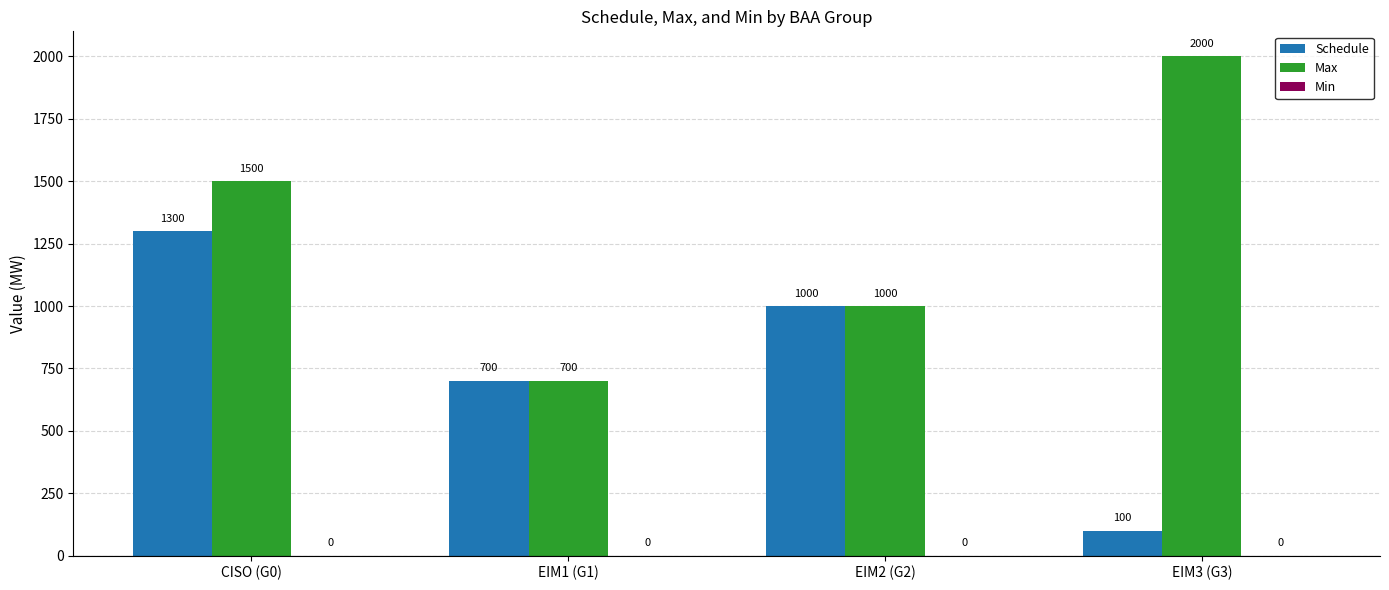

At how many categories does at least one series exceed 1978?

1